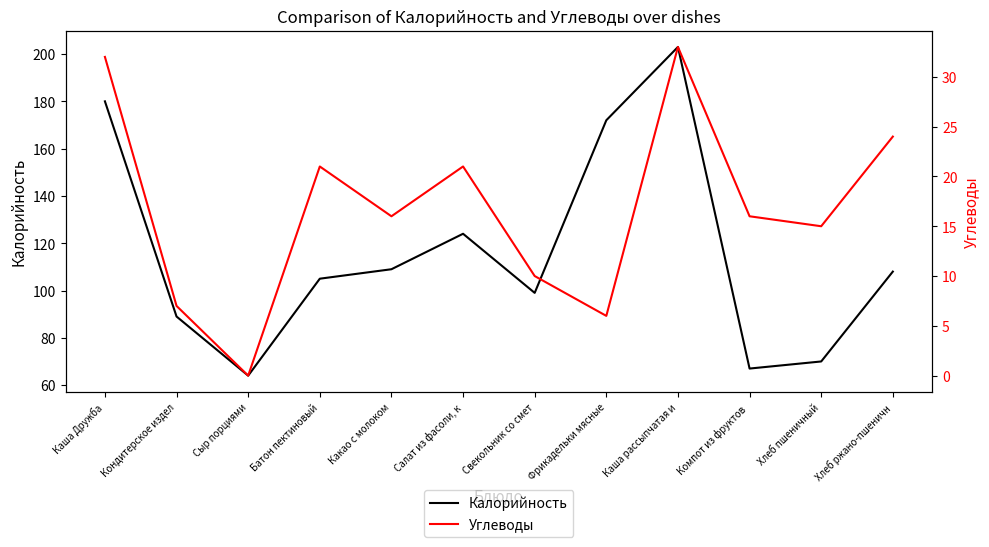

True or false: Калорийность and Углеводы intersect in this chart.

False